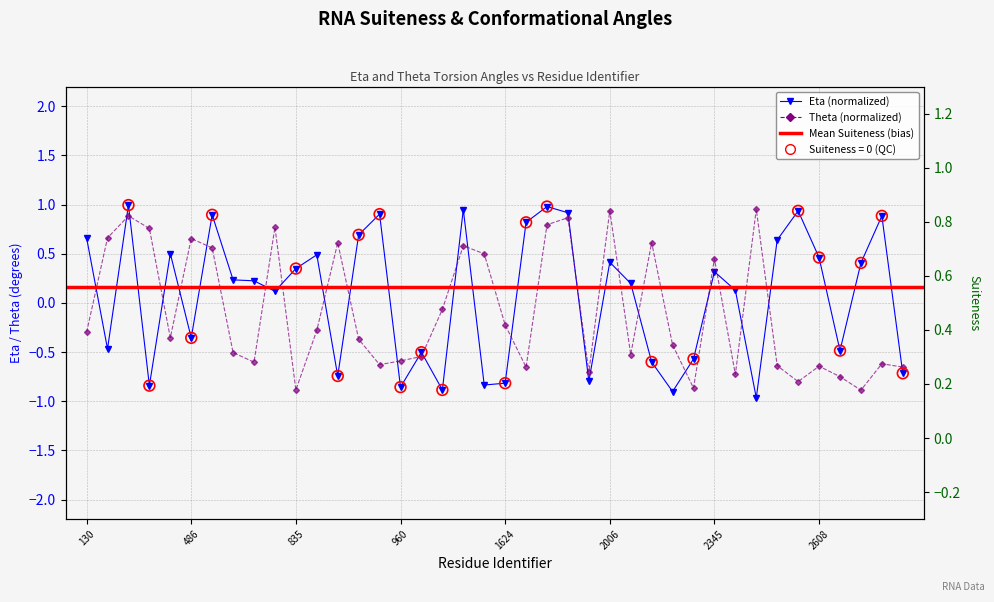

At which category is the sum across all series the highest?

200